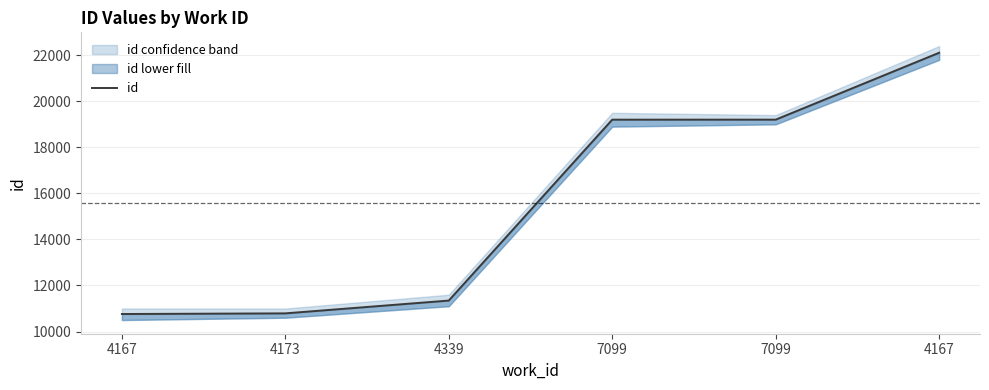

At which label is the value closest to 16434?

7099